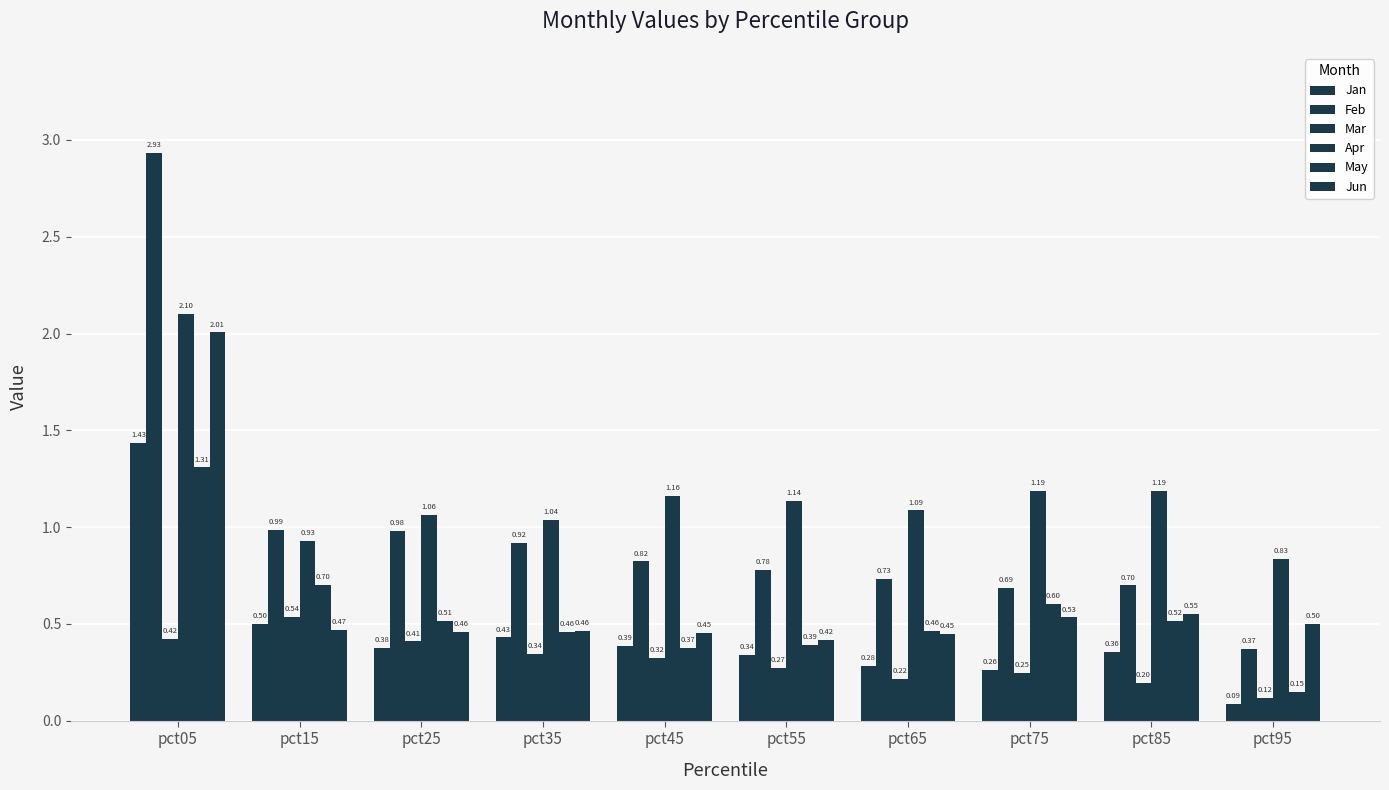

What is the average value of the Jun series?

0.6